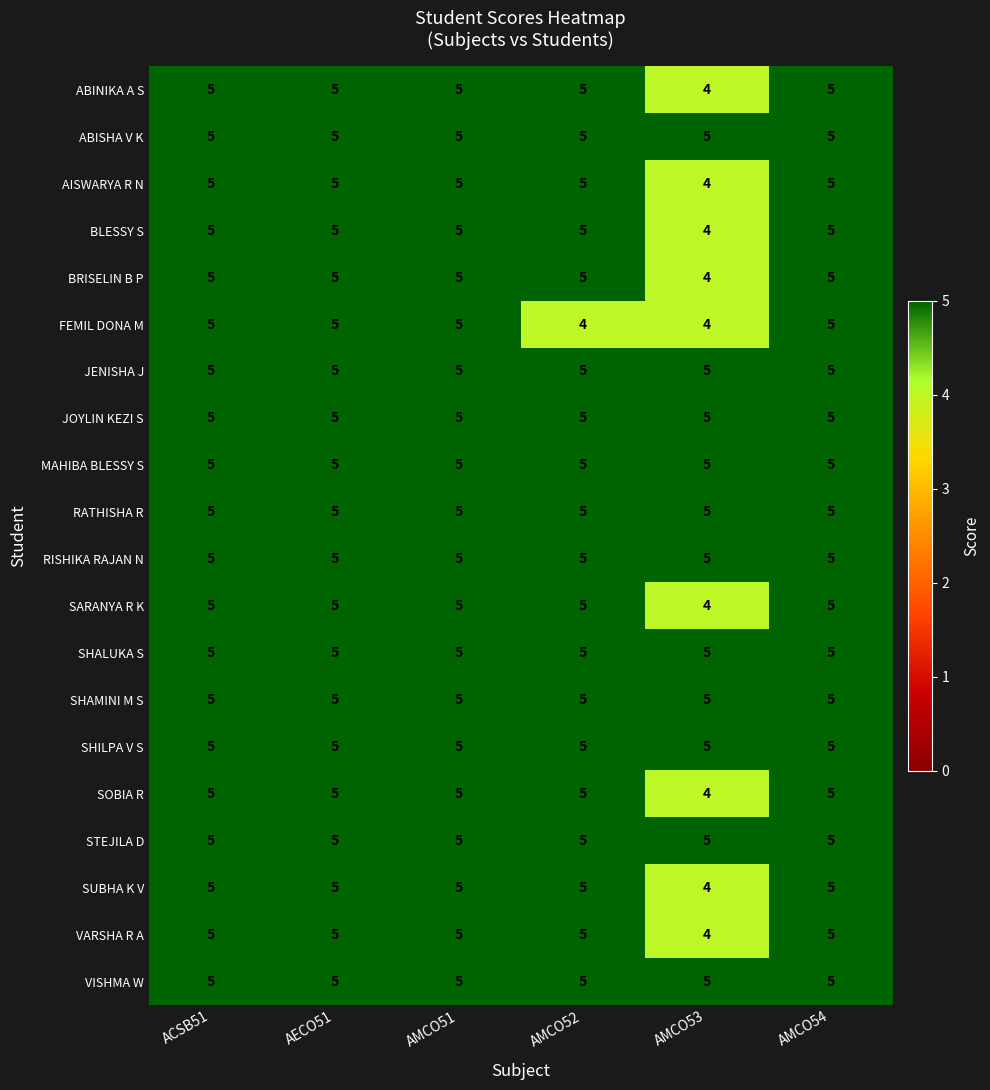

What is the sum of the MAHIBA BLESSY S values at AMCO54 and AMCO51?

10